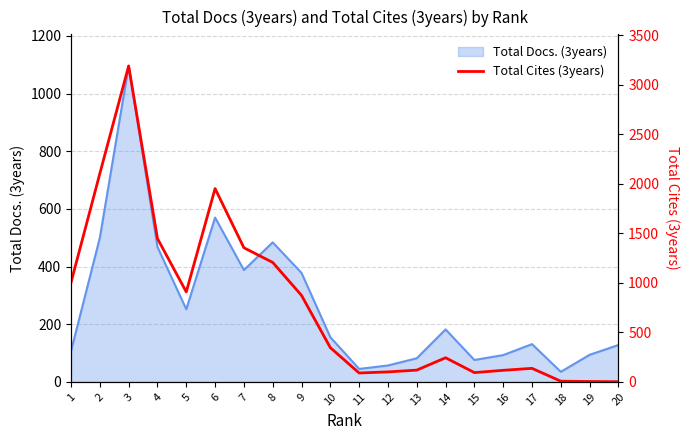

The value of Total Docs. (3years) at 14 is 182. True or false?

True